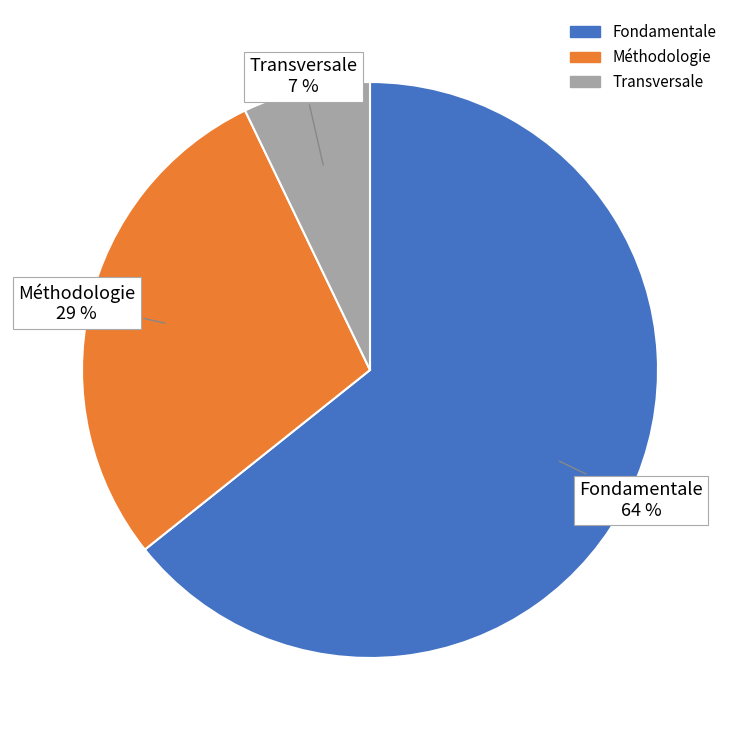

To the nearest percent, what percentage of the pie is Transversale?

7%